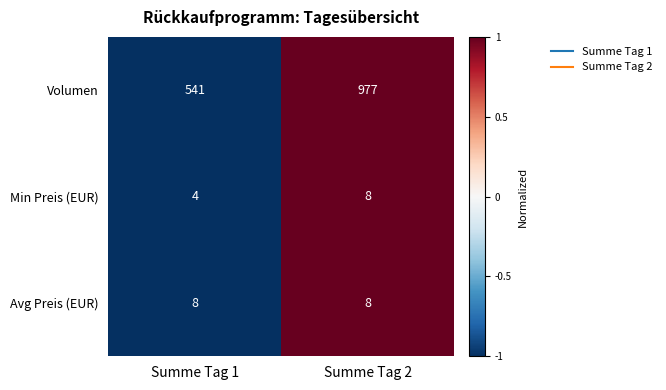

What is the total value across all series at Summe Tag 2?

993